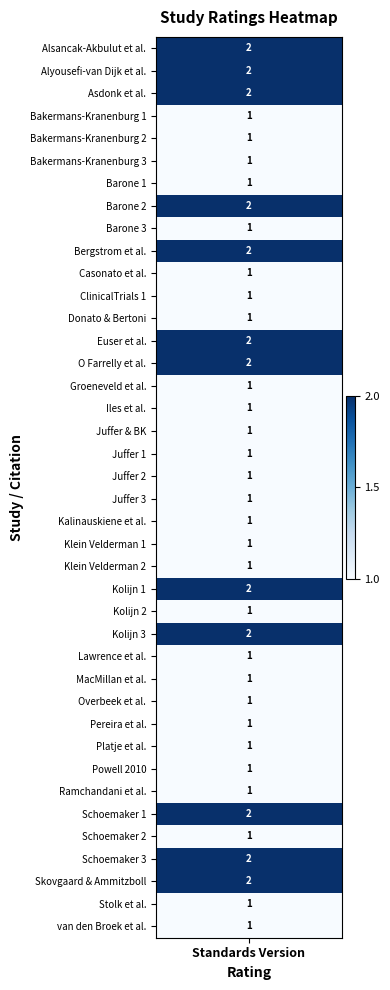

What is the approximate value at 26?

2